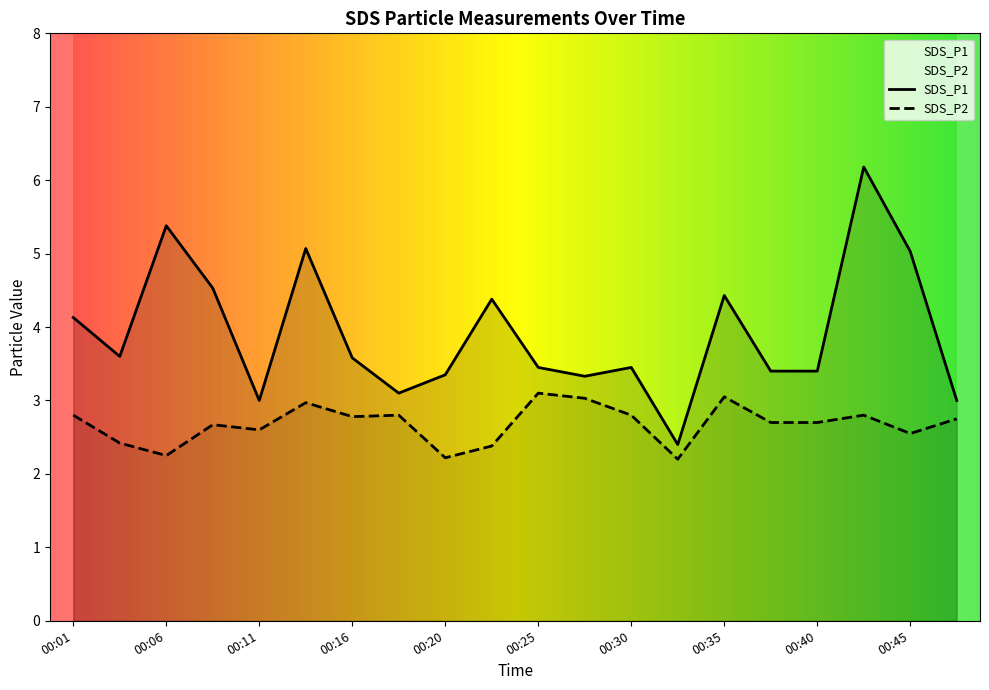

How many distinct data groups are displayed?

2